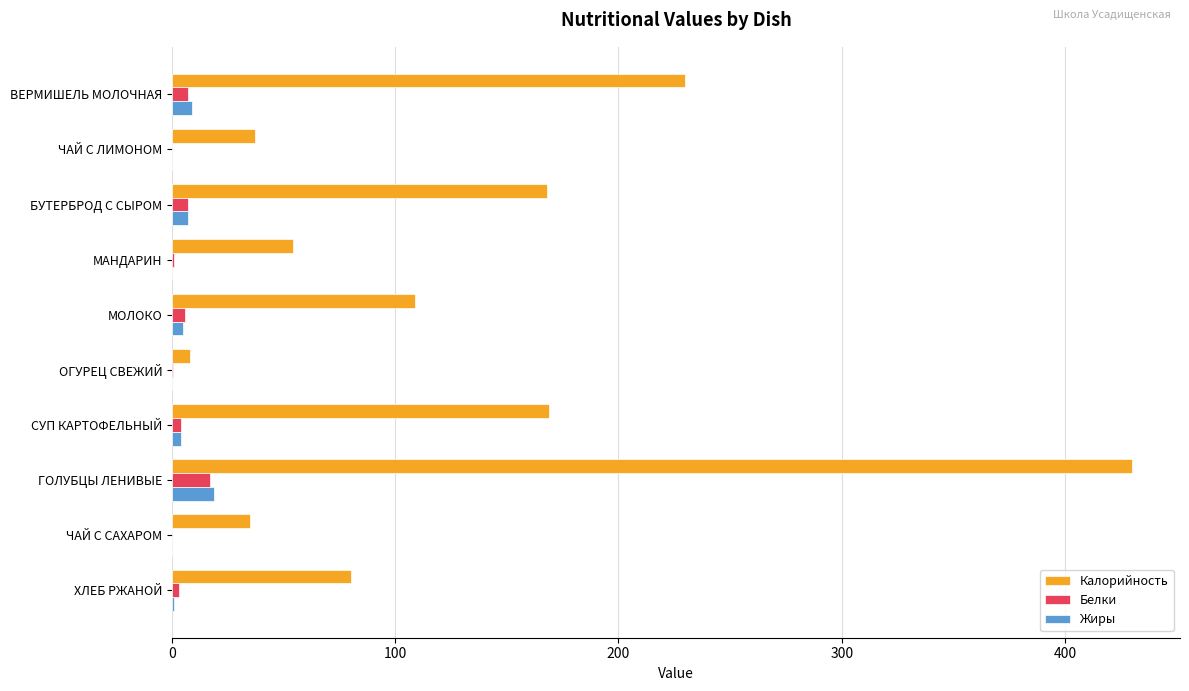

Between ГОЛУБЦЫ ЛЕНИВЫЕ and ХЛЕБ РЖАНОЙ, which series saw the biggest shift?

Калорийность